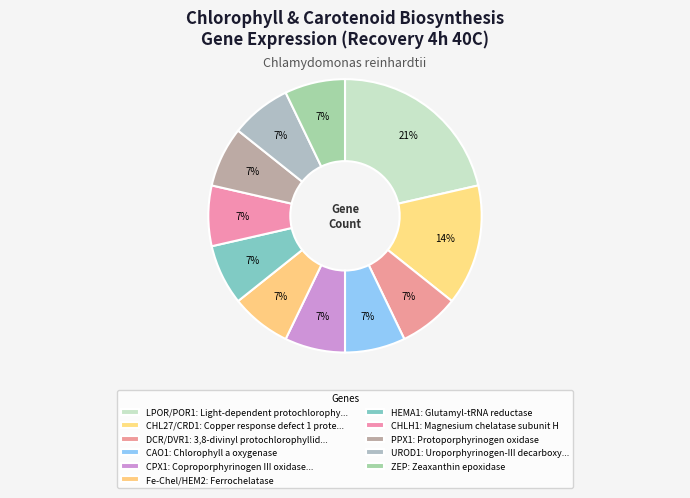

Count the number of slices in the pie.

11